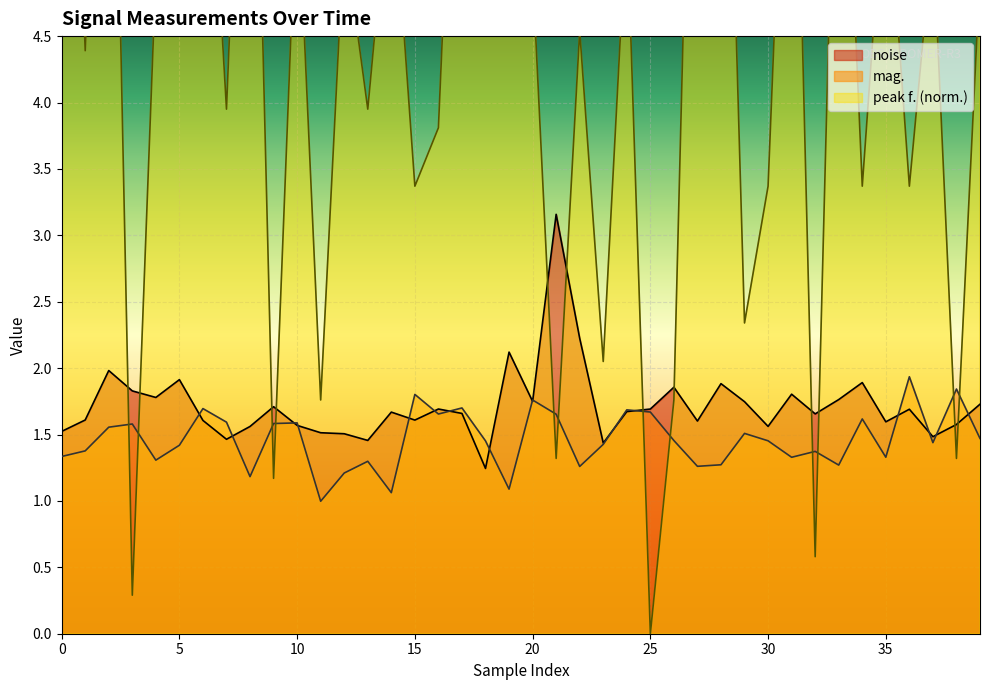

What is the highest value of the mag. series?

1.9